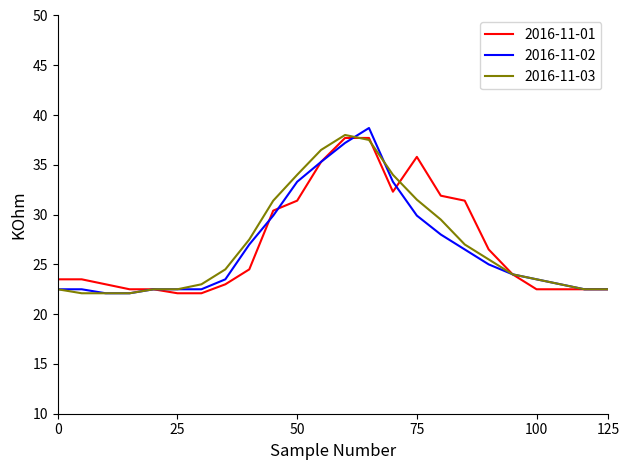

What are all the series names shown in the legend?

2016-11-01, 2016-11-02, 2016-11-03